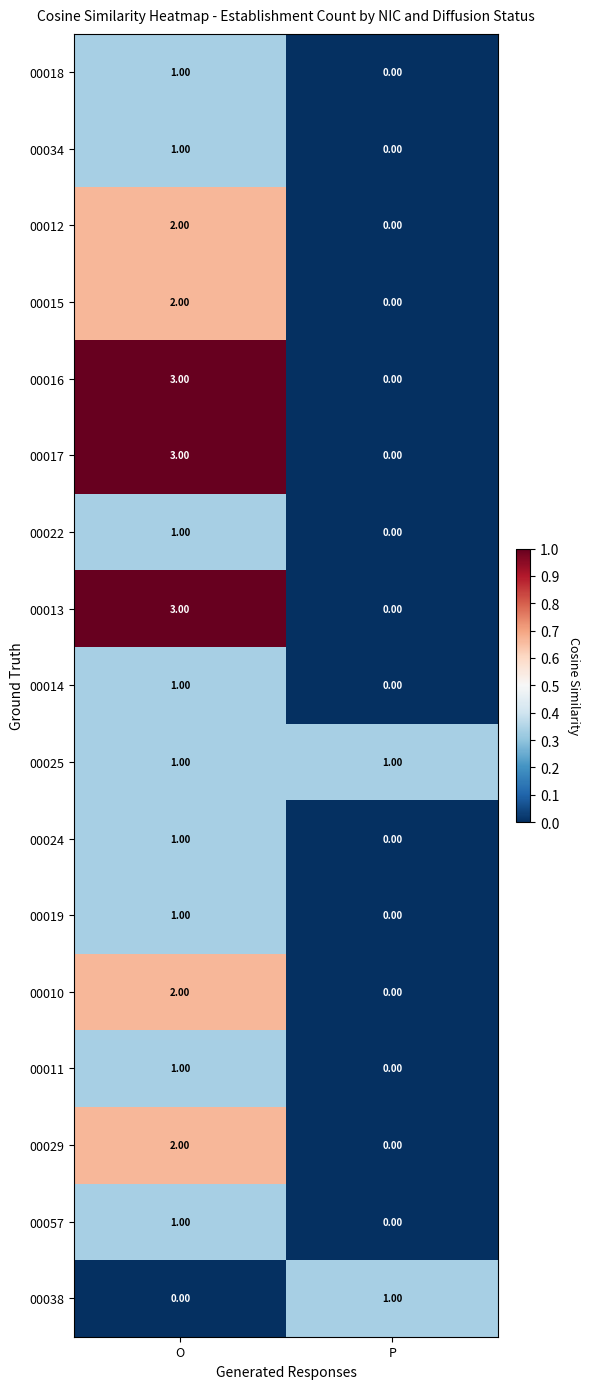

At which label does 00016 reach its peak?

O